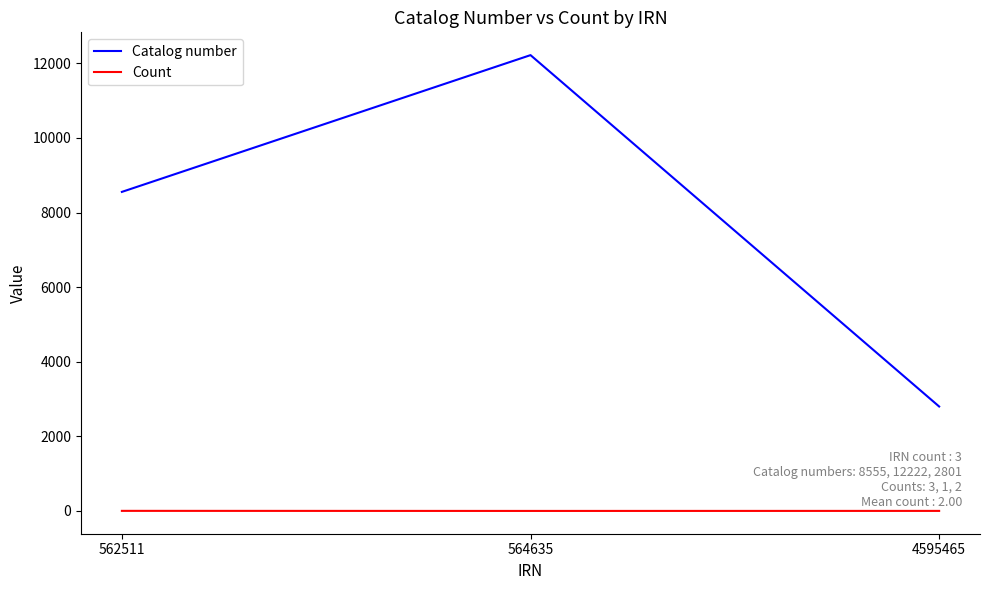

Between 562511 and 564635, which series saw the biggest shift?

Catalog number